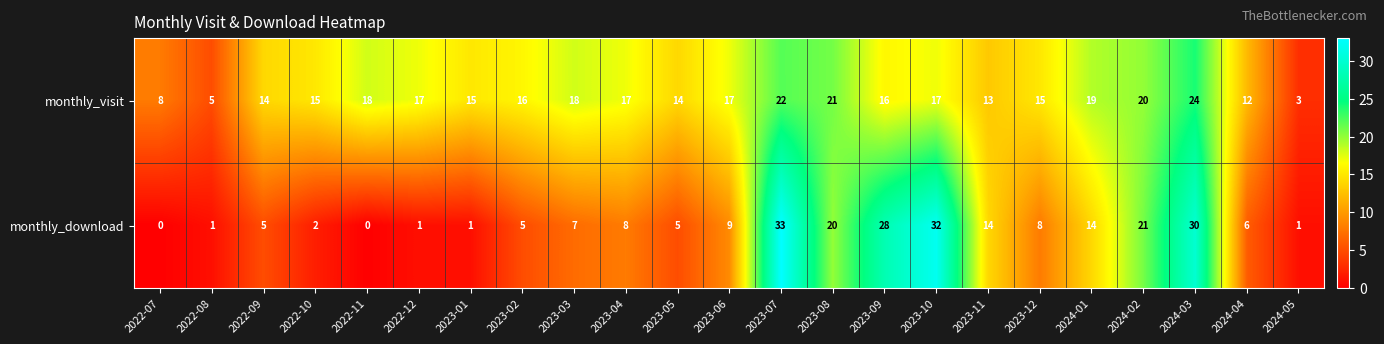

What is the difference between the monthly_download values at 2023-03 and 2024-02?

14